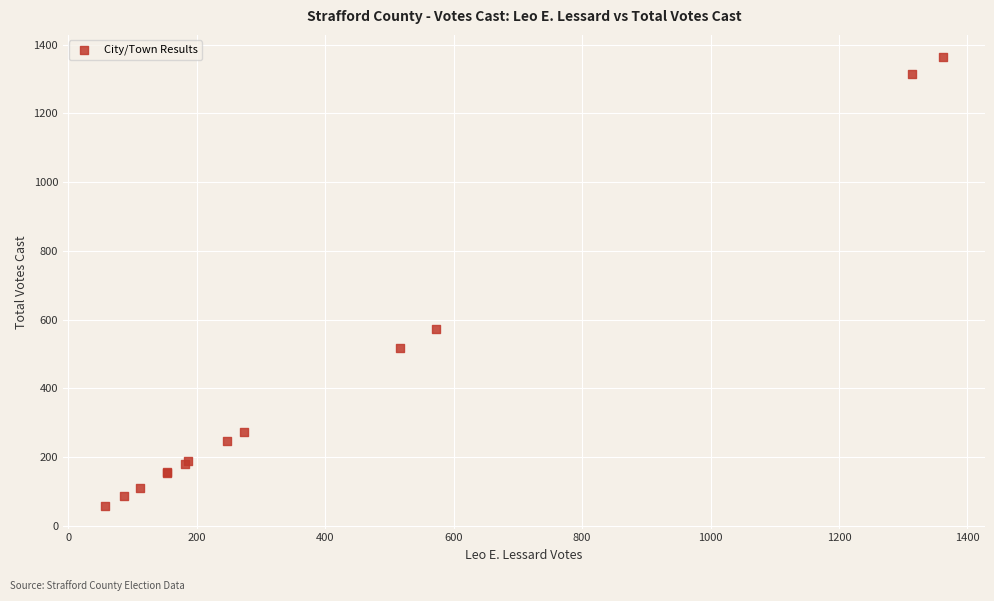

What Y value in the scatter plot is closest to 710?

573